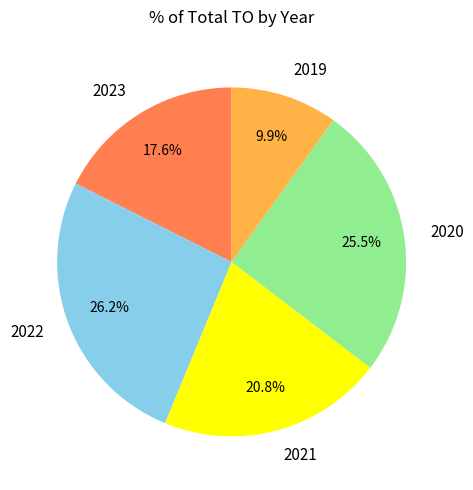

Combined, what portion of the pie is 2023 and 2022?

43.8%